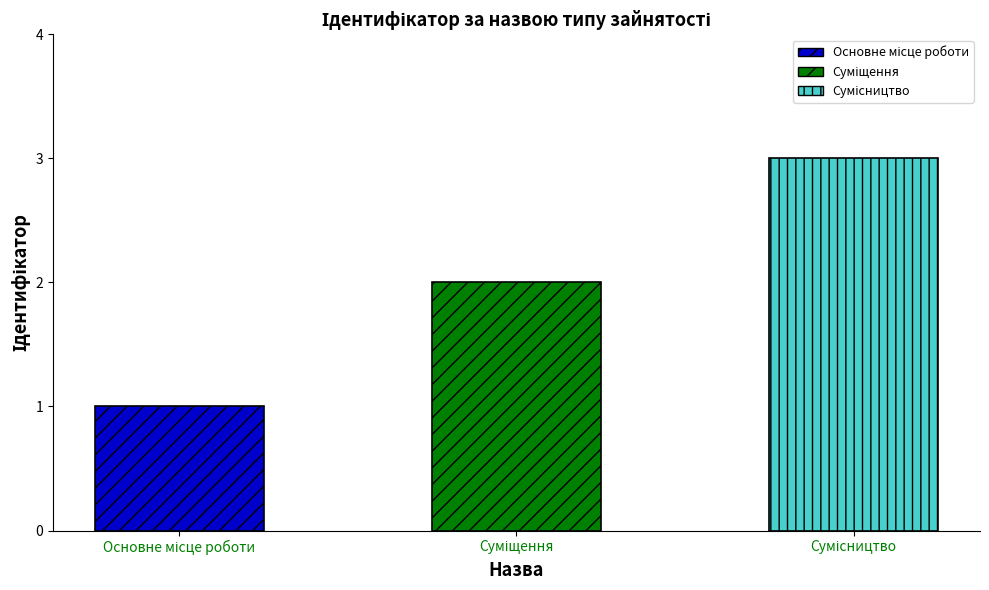

How many values are between 1 and 3?

3